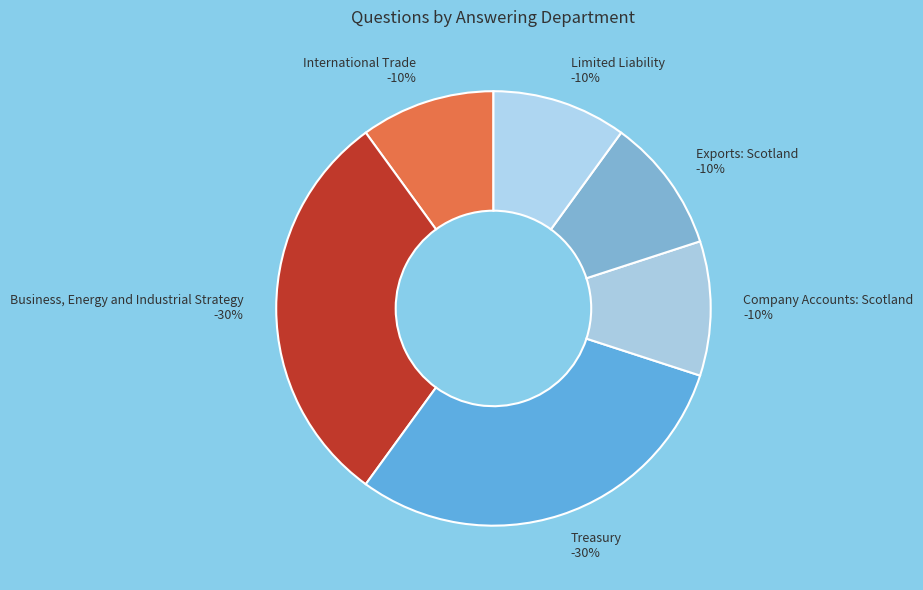

To the nearest percent, what percentage of the pie is International Trade?

10%